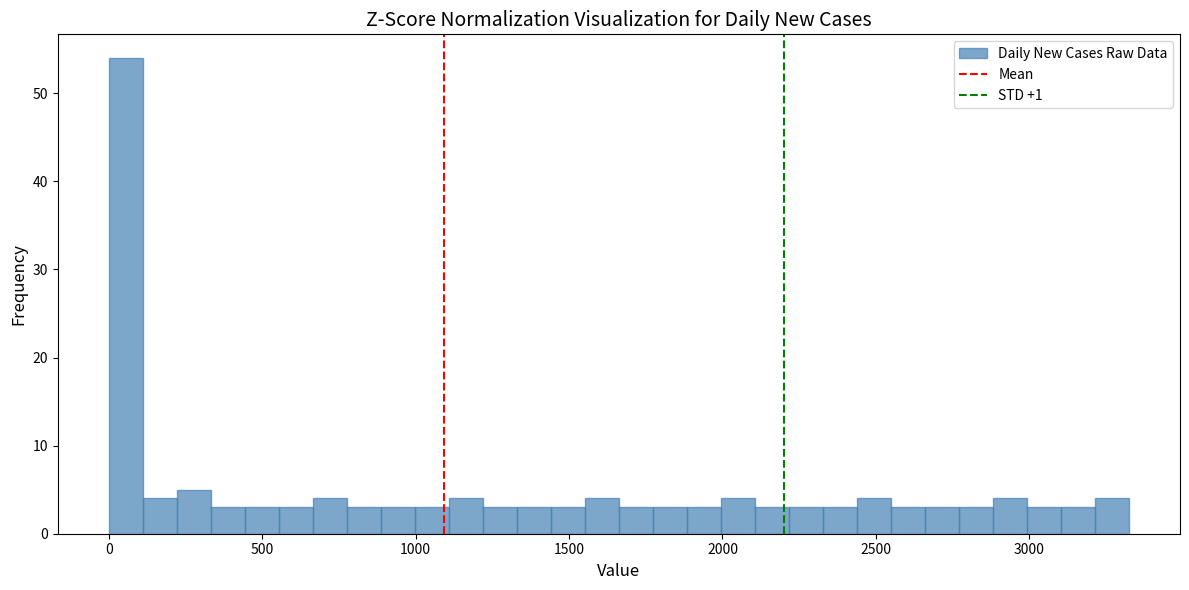

Read against the x-axis, roughly where is the centre of the tallest bar?

50